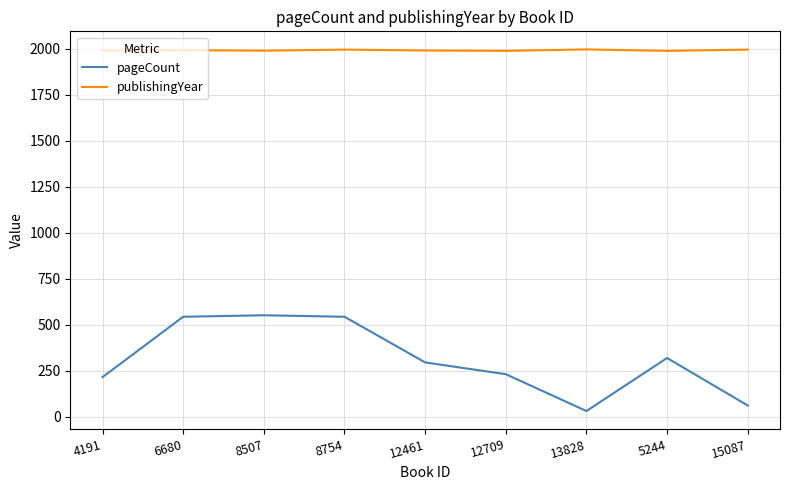

What is the sum of the pageCount values at 13828 and 4191?

248